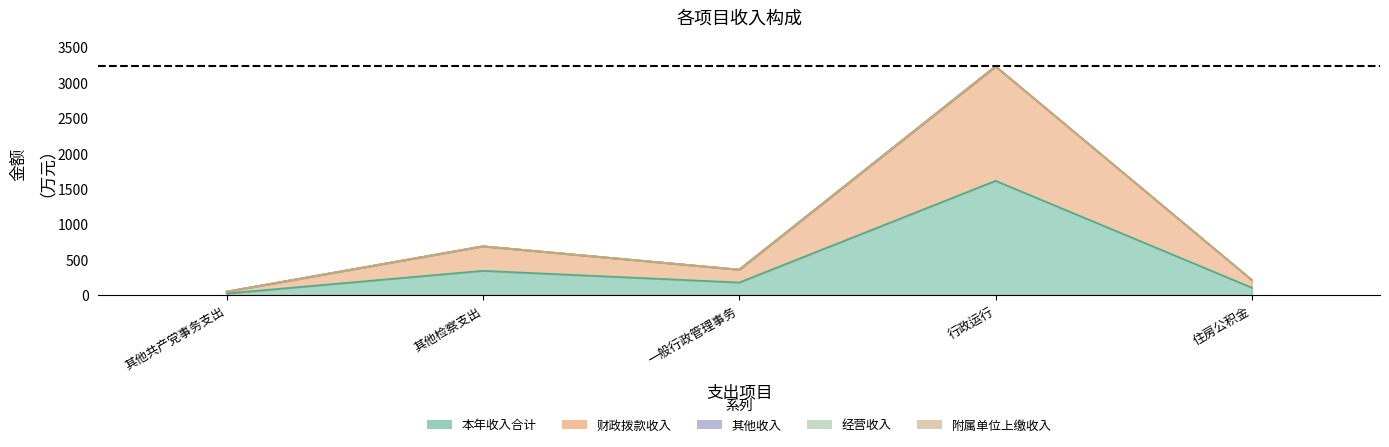

Where is the first local maximum for 其他收入?

行政运行